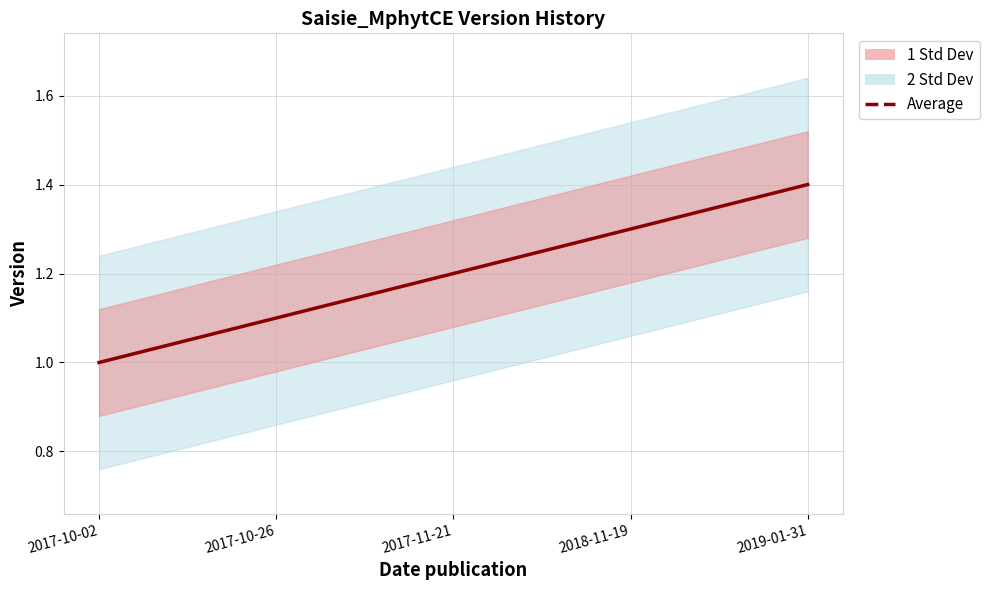

How many data points does each series have?

5